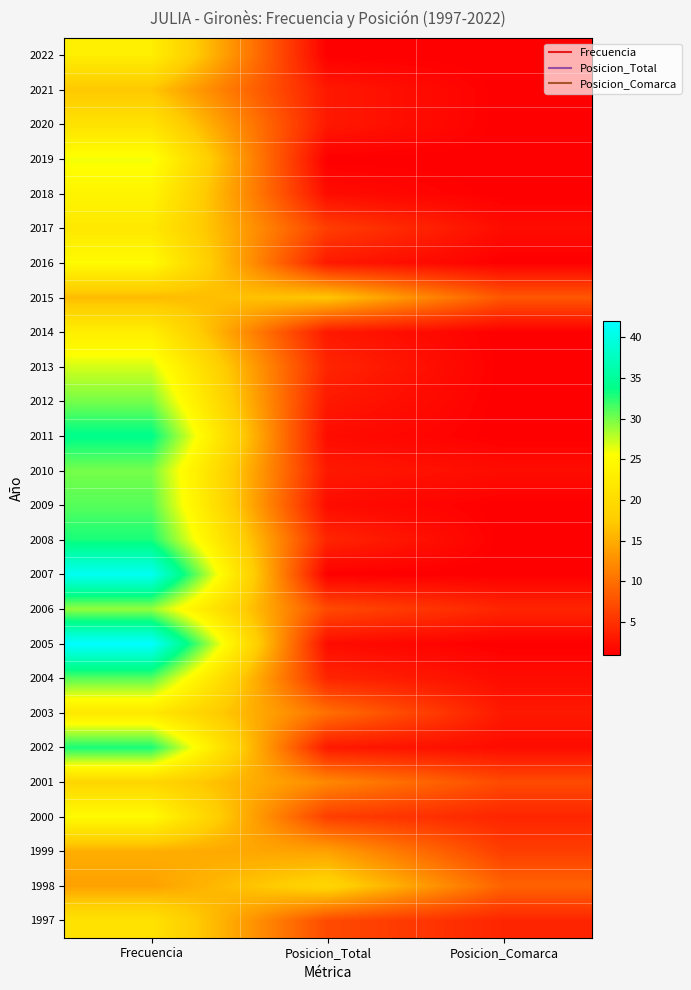

What is the total value across all series at Posicion_Total?

142